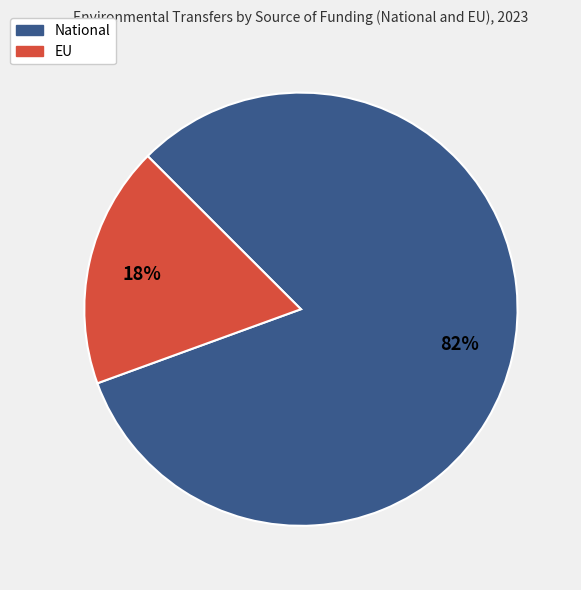

To the nearest percent, what portion does National represent?

82%